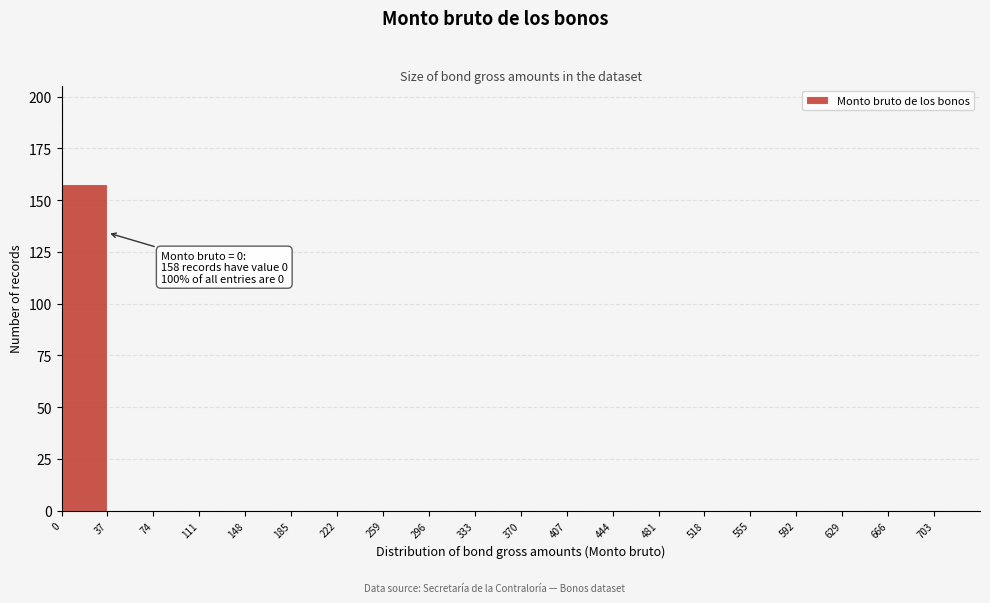

Over which range of the x-axis is the bar tallest?

0 to 37